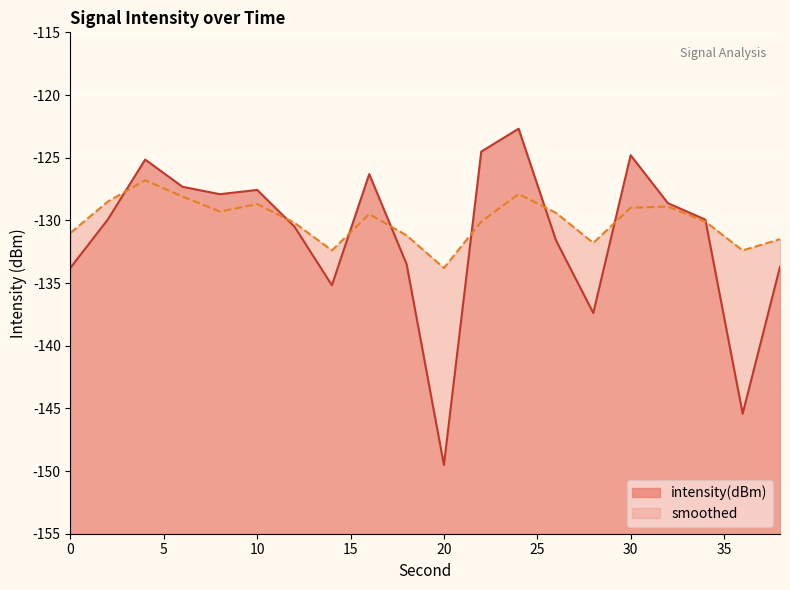

Which series has the widest spread of values?

intensity(dBm)